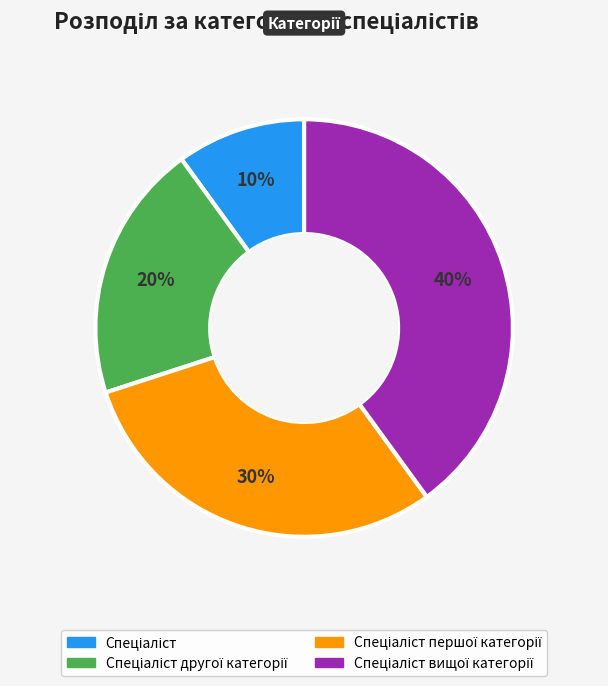

To the nearest percent, what is the average slice percentage?

25%